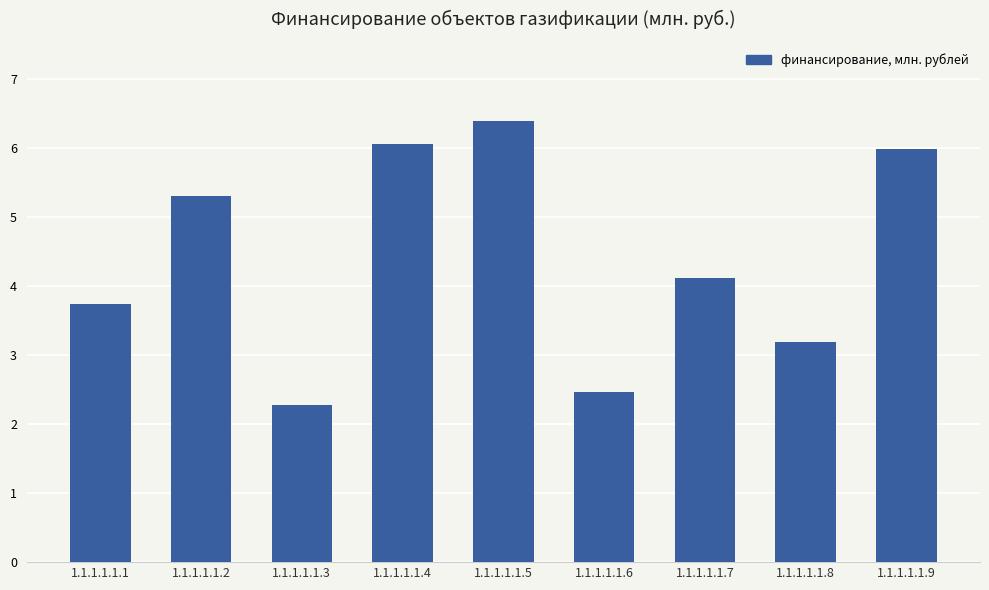

Reading left to right, transcribe all the data shown in this chart.

1.1.1.1.1.1=3.7	1.1.1.1.1.2=5.3	1.1.1.1.1.3=2.3	1.1.1.1.1.4=6.1	1.1.1.1.1.5=6.4	1.1.1.1.1.6=2.5	1.1.1.1.1.7=4.1	1.1.1.1.1.8=3.2	1.1.1.1.1.9=6.0